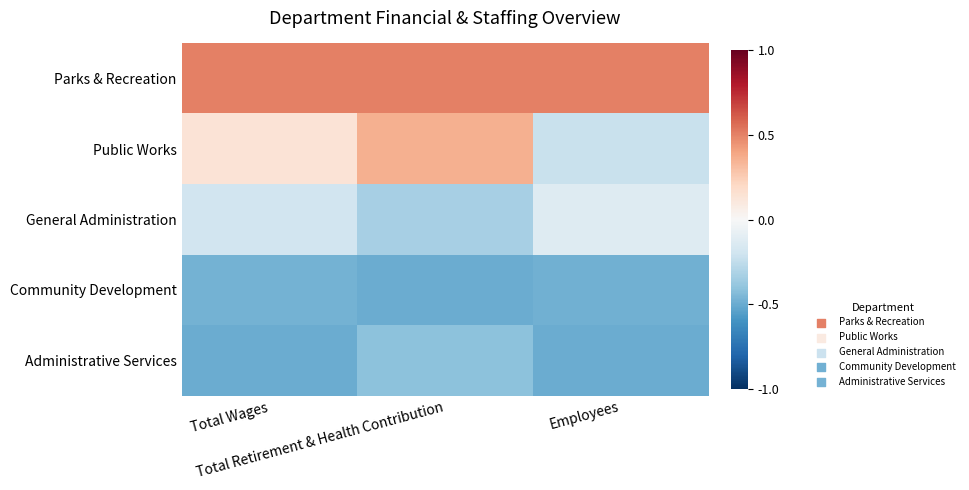

Rank the series at Total Retirement & Health Contribution from lowest to highest value.

Community Development, Administrative Services, General Administration, Public Works, Parks & Recreation